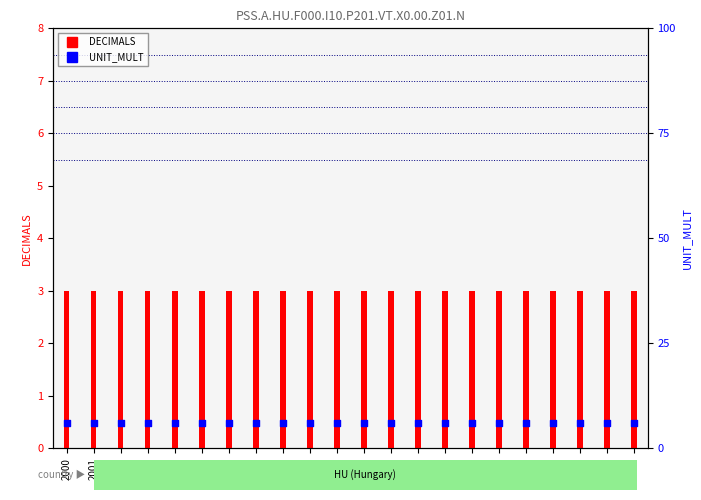

Which series has the largest total across all categories?

UNIT_MULT